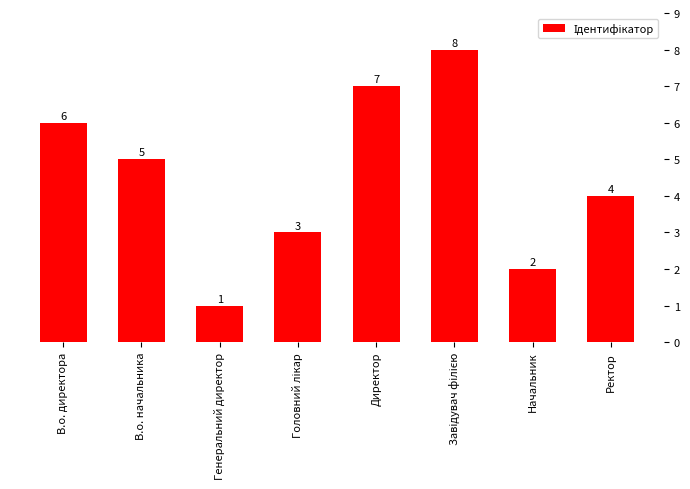

What is the ratio of the value at Головний лікар to the value at Директор?

0.4